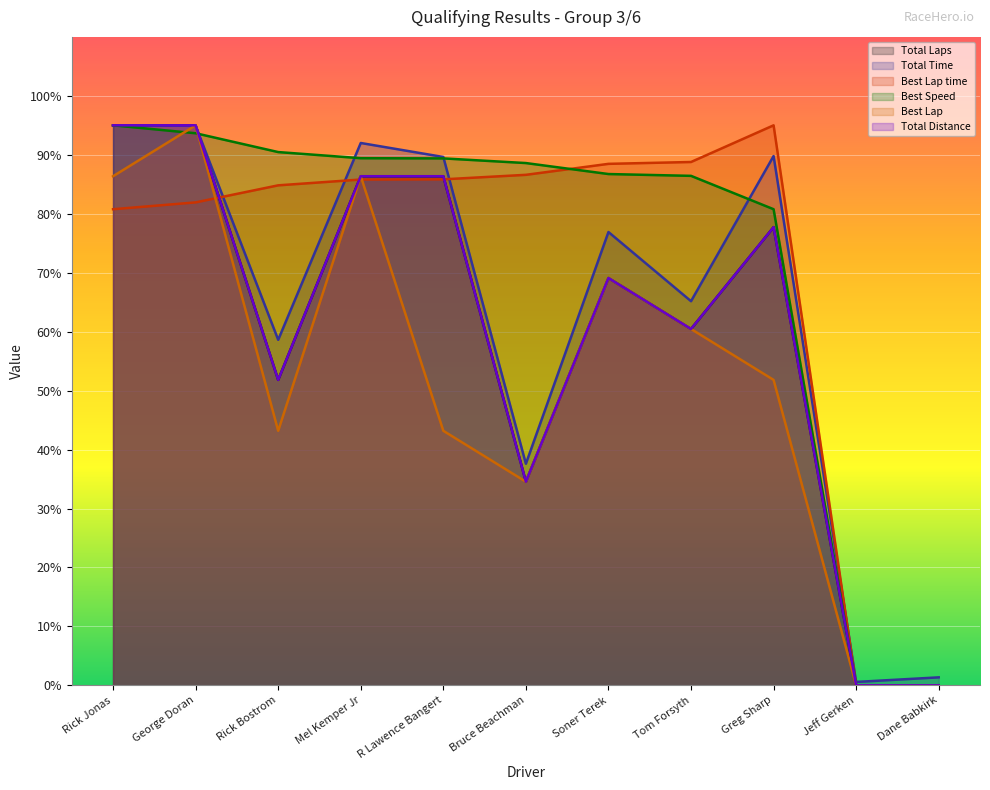

What is the spread (max minus min) of values at Dane Babkirk?

1.4